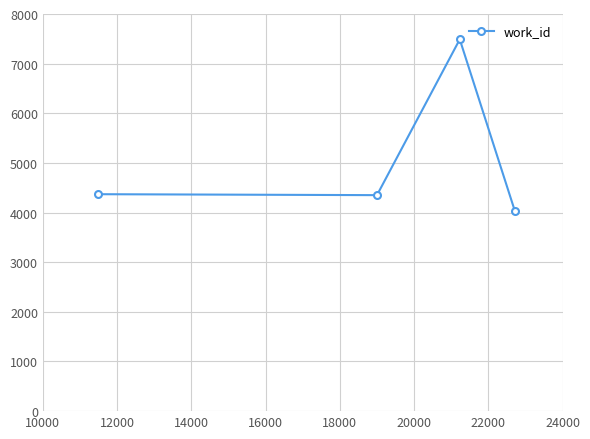

How many interior local peaks (higher than both neighbors) does the data have?

1